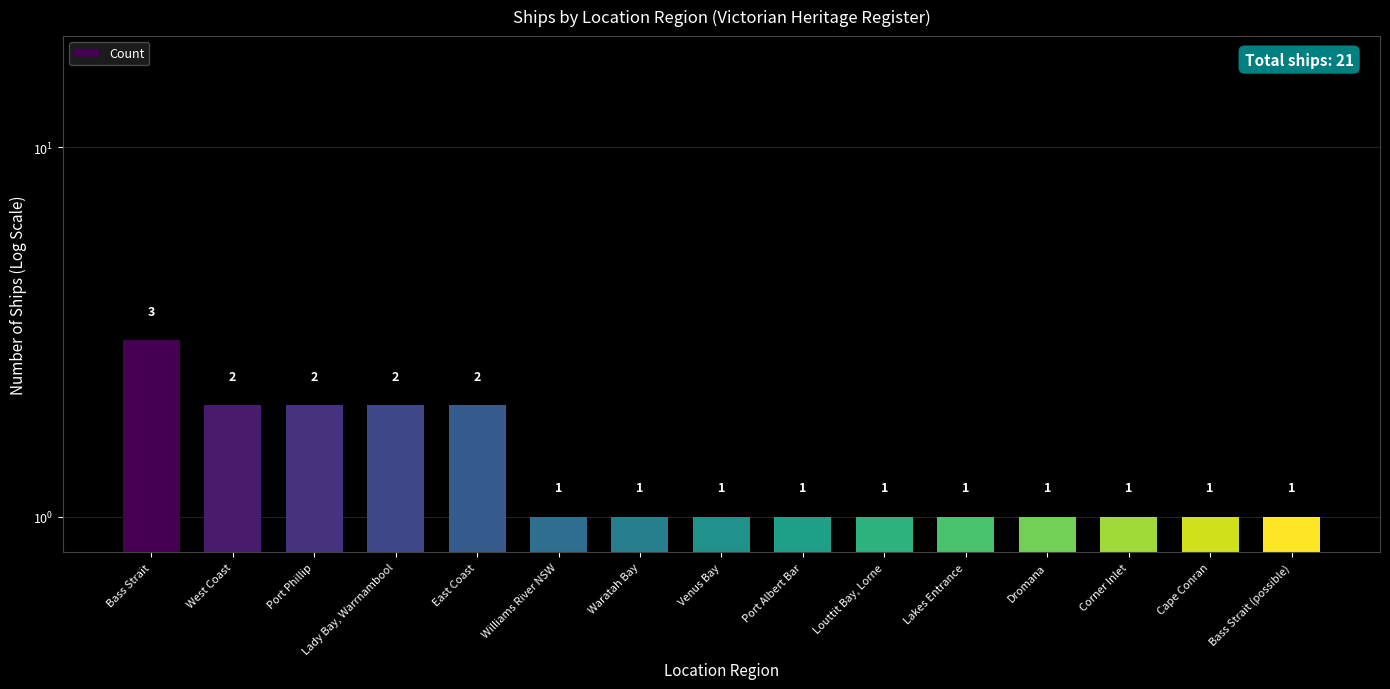

List the labels in order of value, smallest first.

Williams River NSW, Waratah Bay, Venus Bay, Port Albert Bar, Louttit Bay, Lorne, Lakes Entrance, Dromana, Corner Inlet, Cape Conran, Bass Strait (possible), West Coast, Port Phillip, Lady Bay, Warrnambool, East Coast, Bass Strait